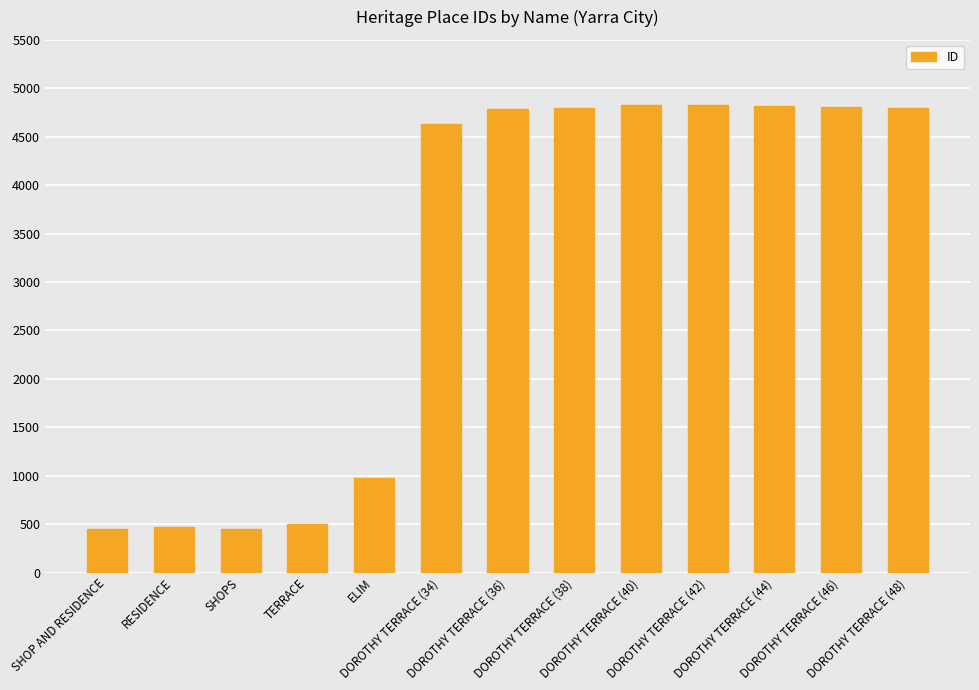

What is the difference between the maximum and minimum values?

4380